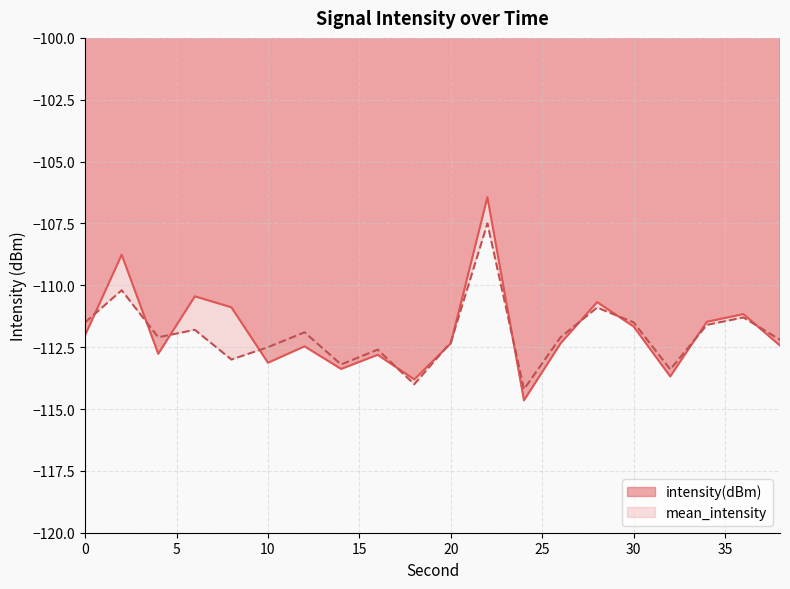

At which label does intensity(dBm) first exceed -112?

2